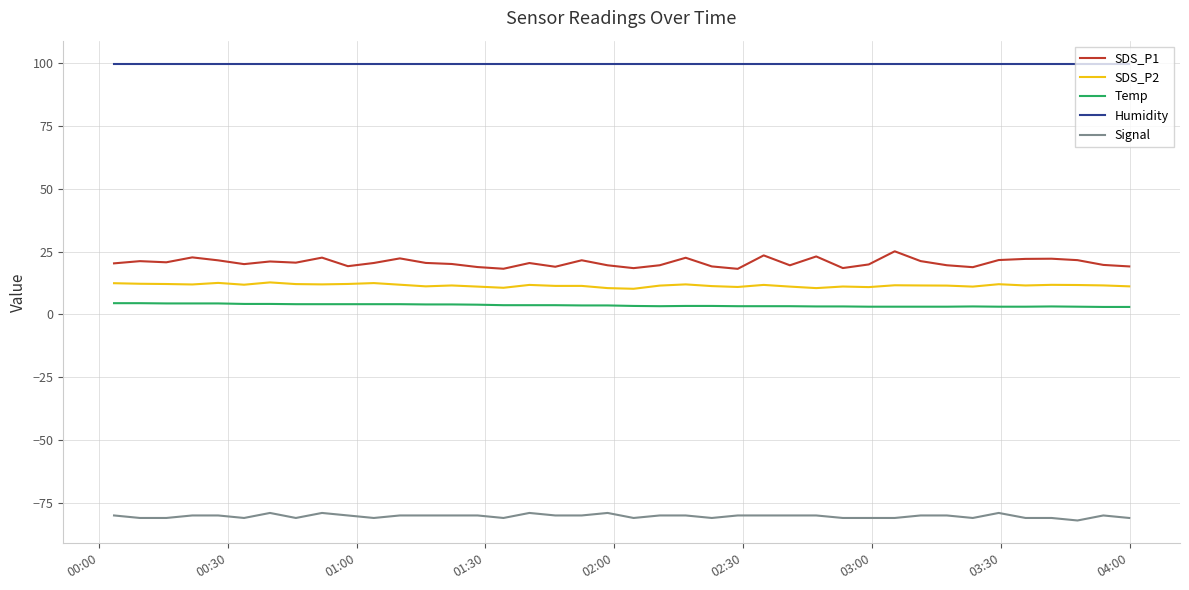

What is the greatest value displayed?

99.9